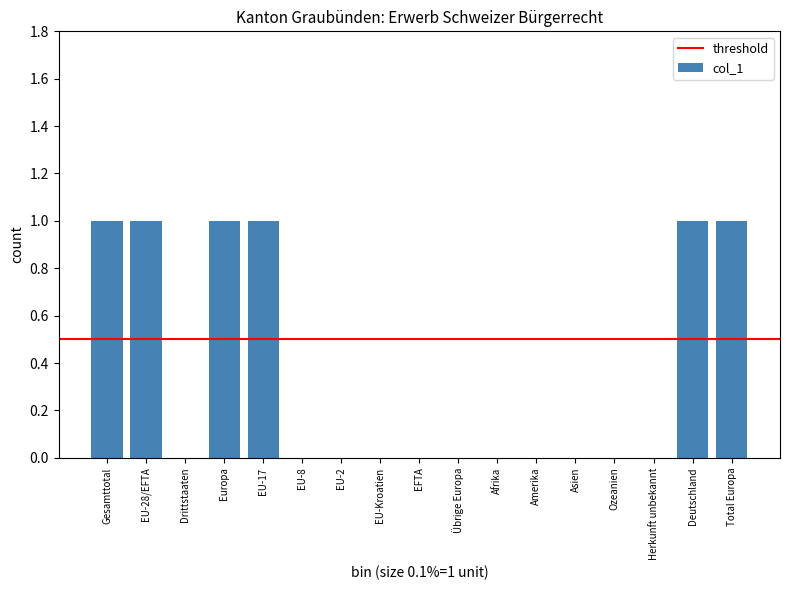

Reading left to right, extract all data points from this chart.

Gesamttotal=1	EU-28/EFTA=1	Drittstaaten=0	Europa=1	EU-17=1	EU-8=0	EU-2=0	EU-Kroatien=0	EFTA=0	Übrige Europa=0	Afrika=0	Amerika=0	Asien=0	Ozeanien=0	Herkunft unbekannt=0	Deutschland=1	Total Europa=1